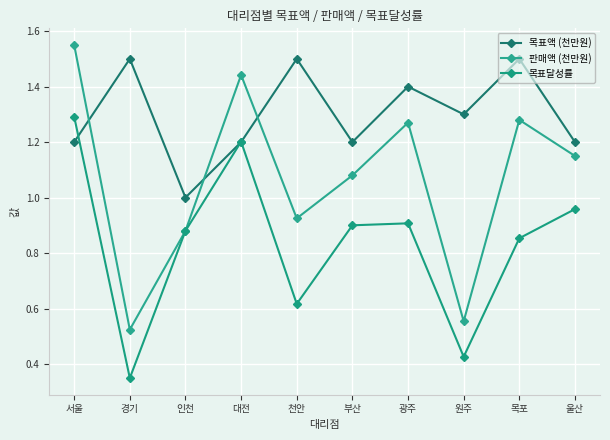

List the series in order of their peak value, highest first.

판매액 (천만원), 목표액 (천만원), 목표달성률